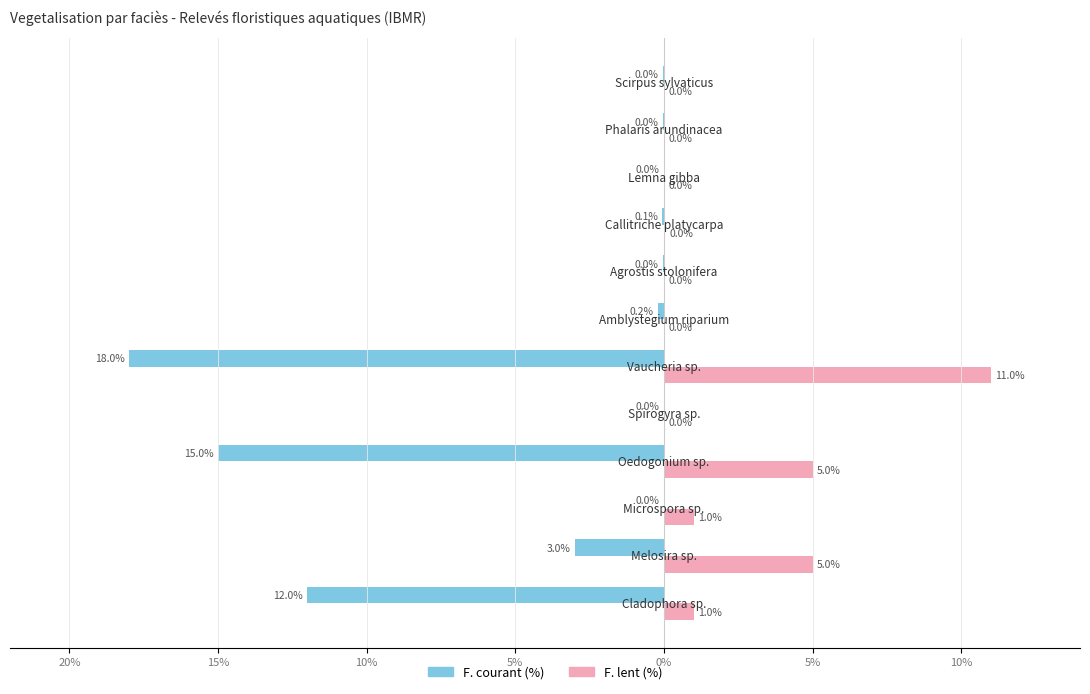

Reading left to right, transcribe all the data shown in this chart.

F. courant (%): -12.0	-3.0	0.0	-15.0	0.0	-18.0	-0.2	-0.0	-0.1	0.0	-0.0	-0.0
F. lent (%): 1.0	5.0	1.0	5.0	0.0	11.0	0.0	0.0	0.0	0.0	0.0	0.0